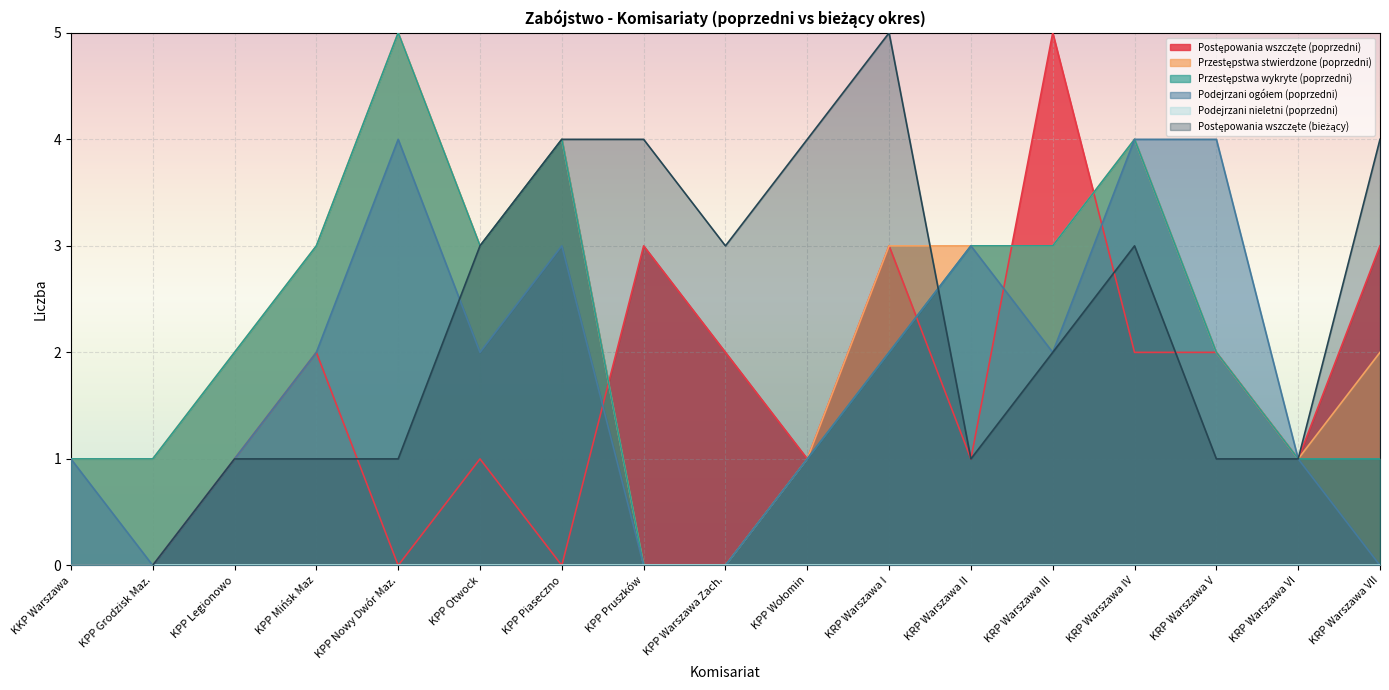

Where is Podejrzani ogółem (poprzedni) nearest to the value 2?

KPP Mińsk Maz